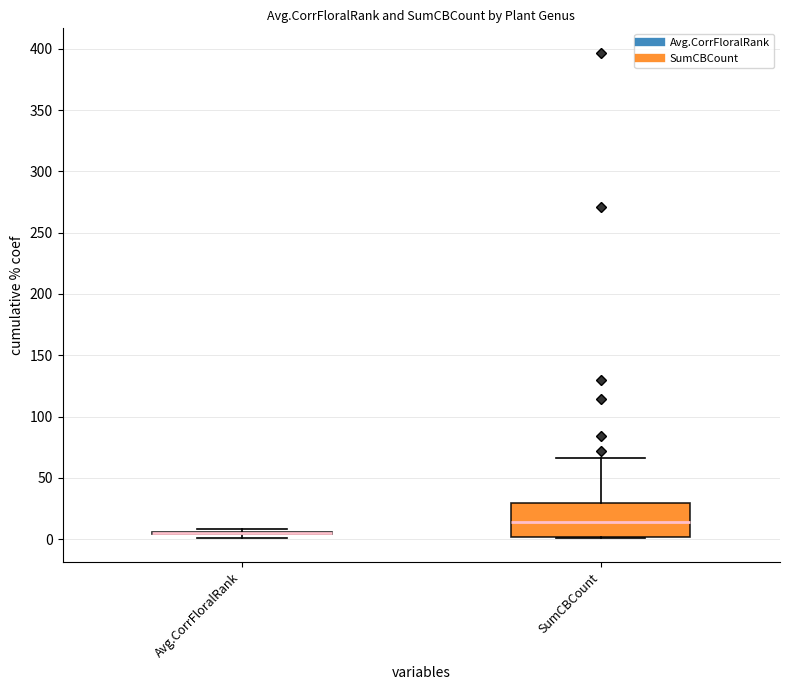

Reading left to right, transcribe this box plot: for each box, give where its median line is, the range the box spans, and where its two whiskers end, as read against the y-axis. The values are not printed on the chart, so give them approximately, as read against the axis.

Avg.CorrFloralRank: box collapsed to a line at 5, whiskers 0 to 10
SumCBCount: median 15, box 0 to 30, whiskers 0 to 65